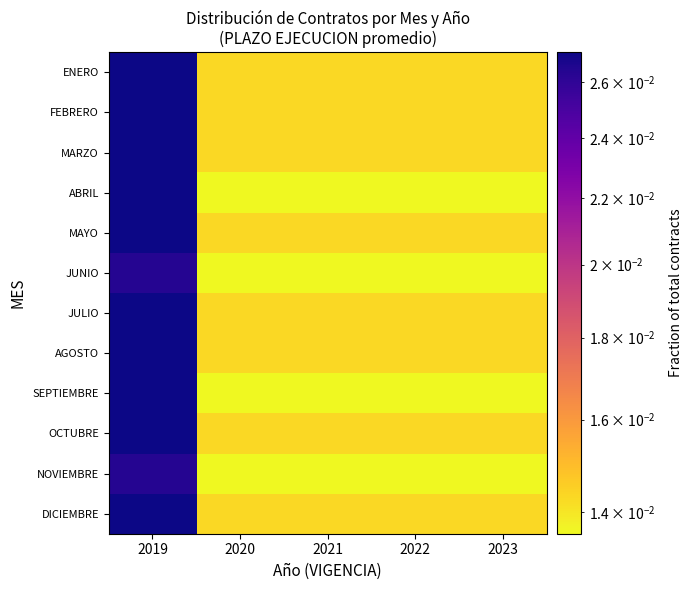

At which category does the chart reach its peak across all series?

2019